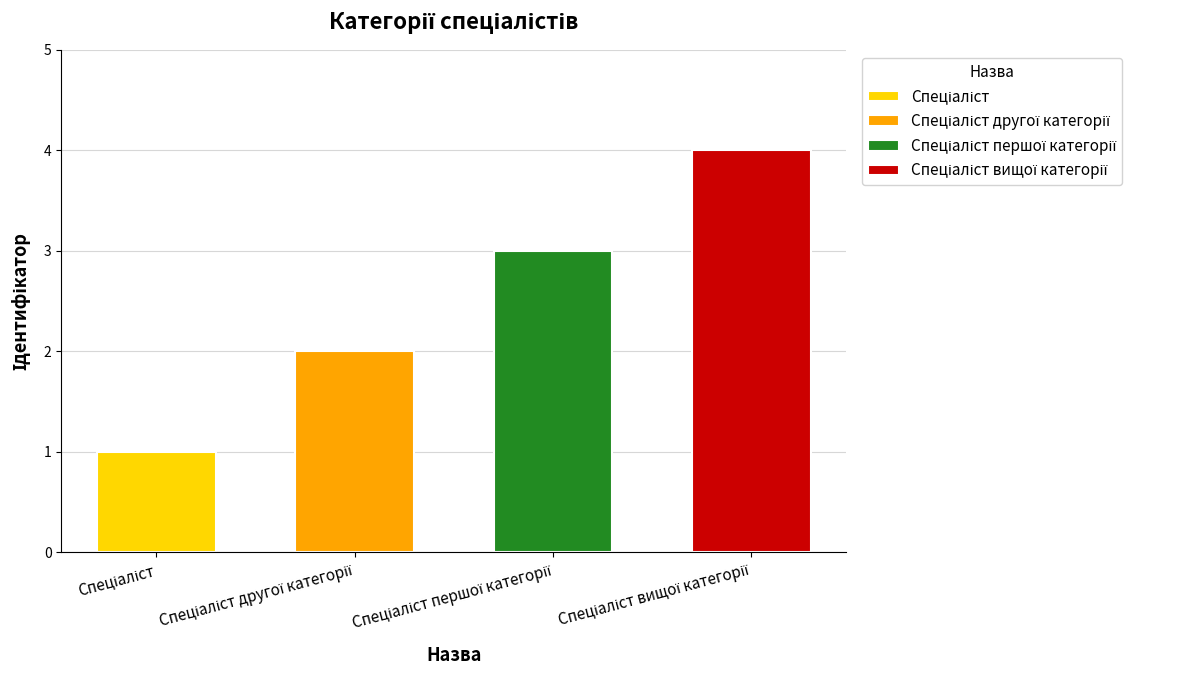

How many bars are there in total?

4